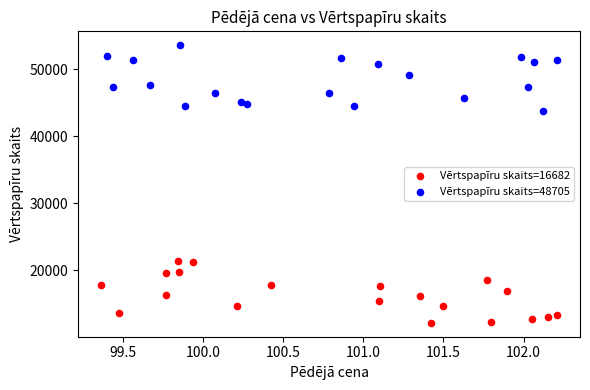

Which series contains the lowest Y value?

Vērtspapīru skaits=16682